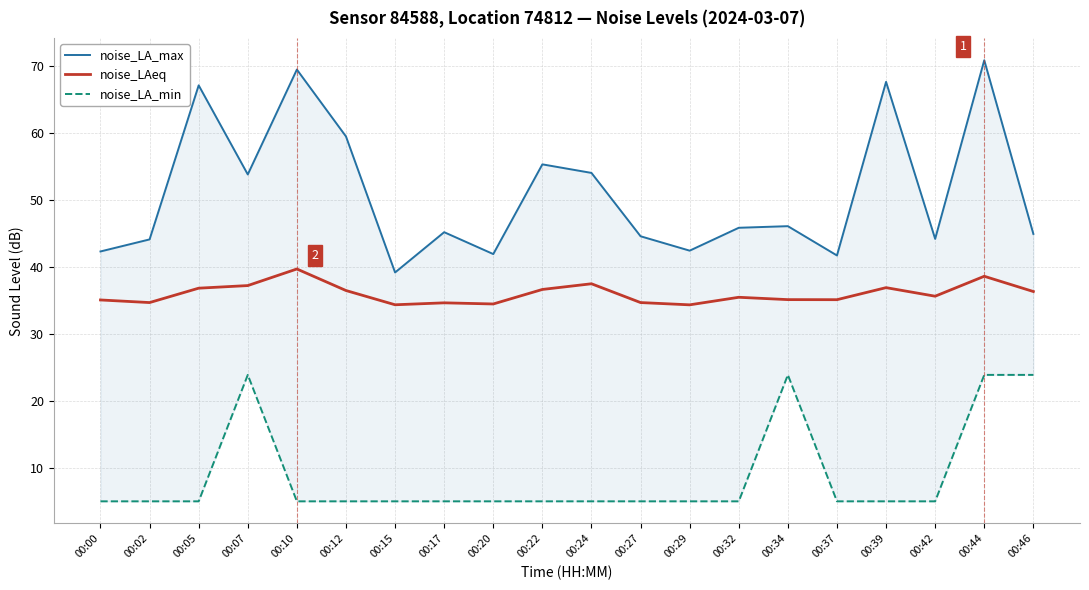

How many categories are shown in the chart?

20